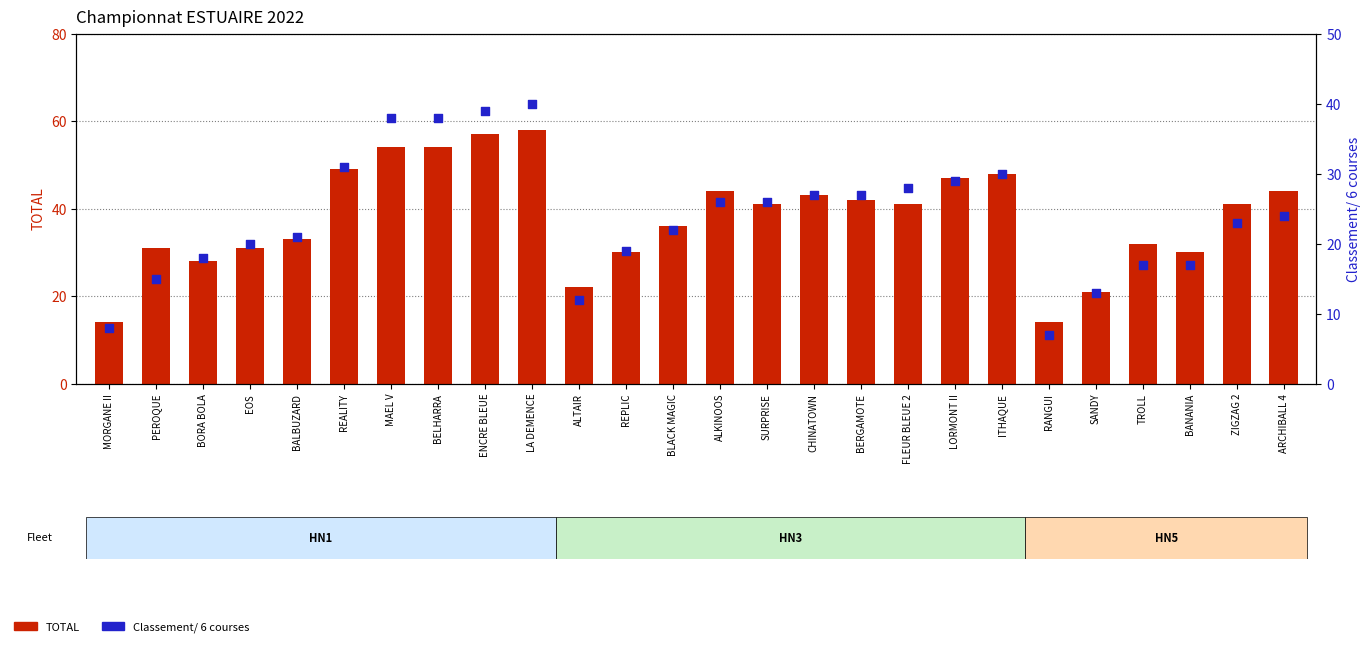

Which series reaches the maximum Y coordinate?

TOTAL (count)